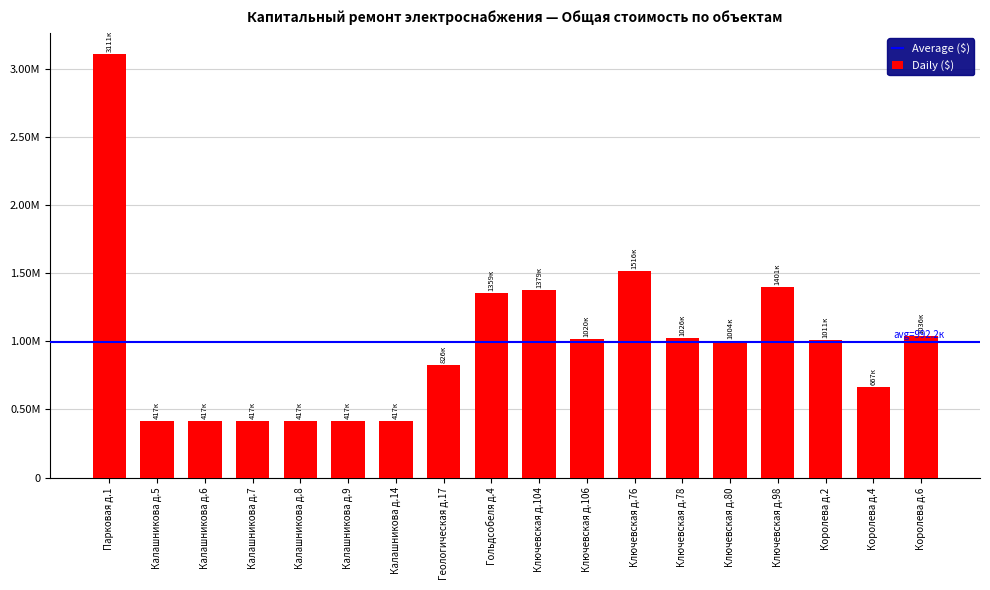

Does the chart contain any negative values?

No